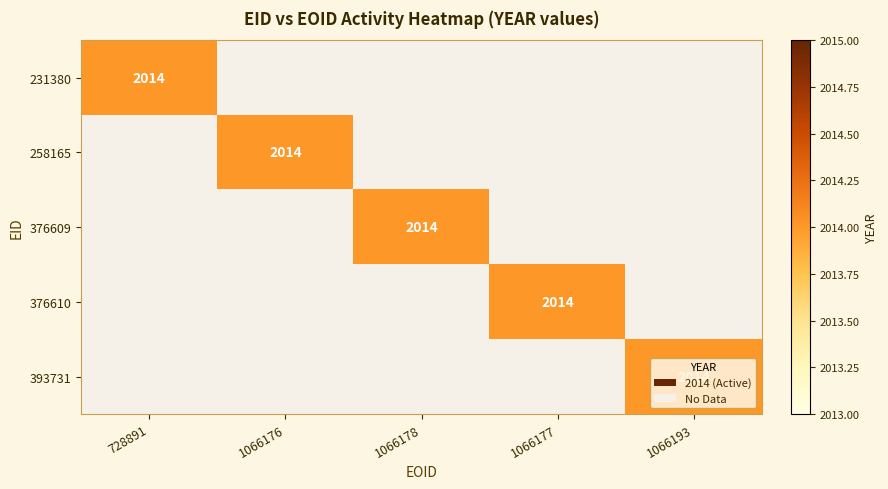

Is the value of 376609 at 0 greater than the value of 393731 at 1?

No